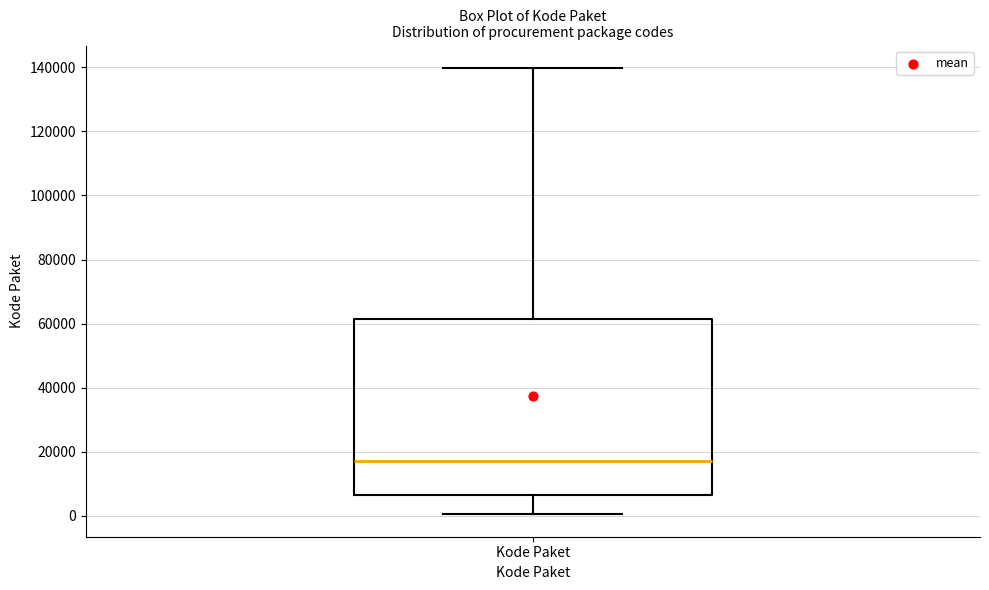

Where does the lower whisker of the box for Kode Paket end on the y-axis? The values are not printed on the chart, so give them approximately, as read against the axis.

0